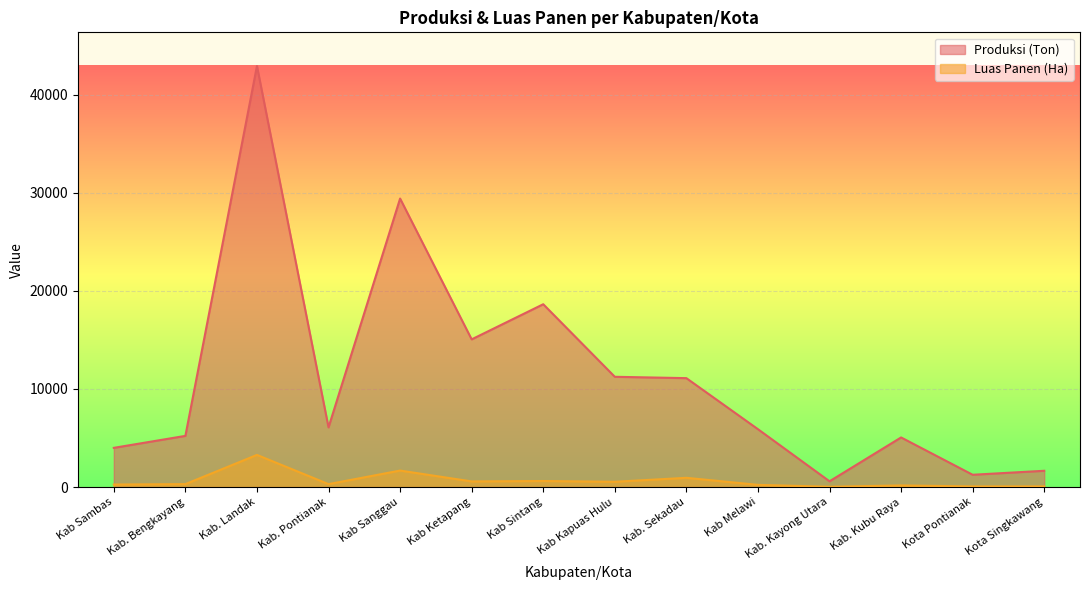

How many values in the Produksi (Ton) series exceed 6087?

6